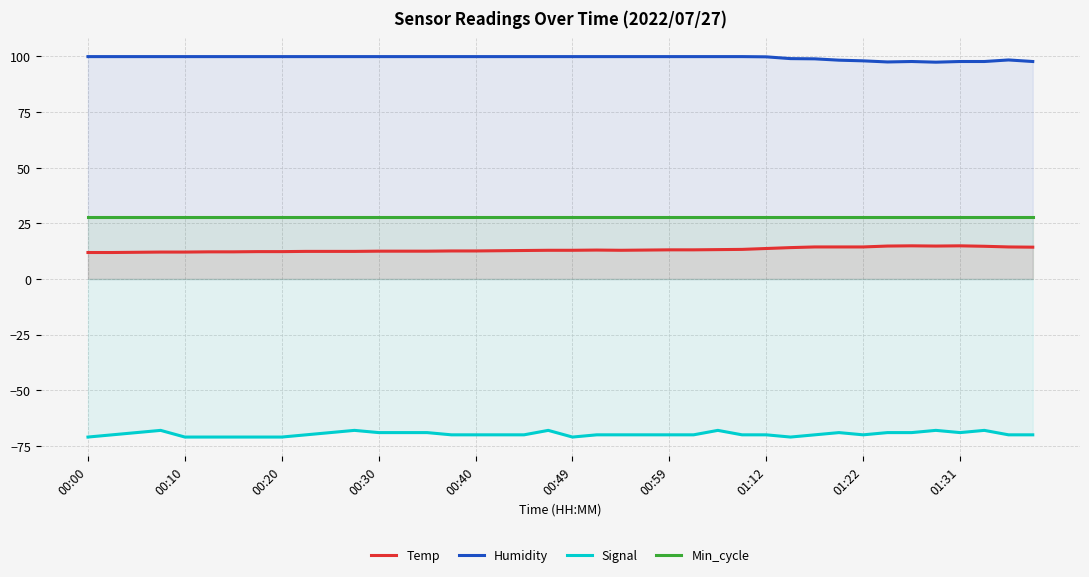

True or false: Temp and Signal intersect in this chart.

False